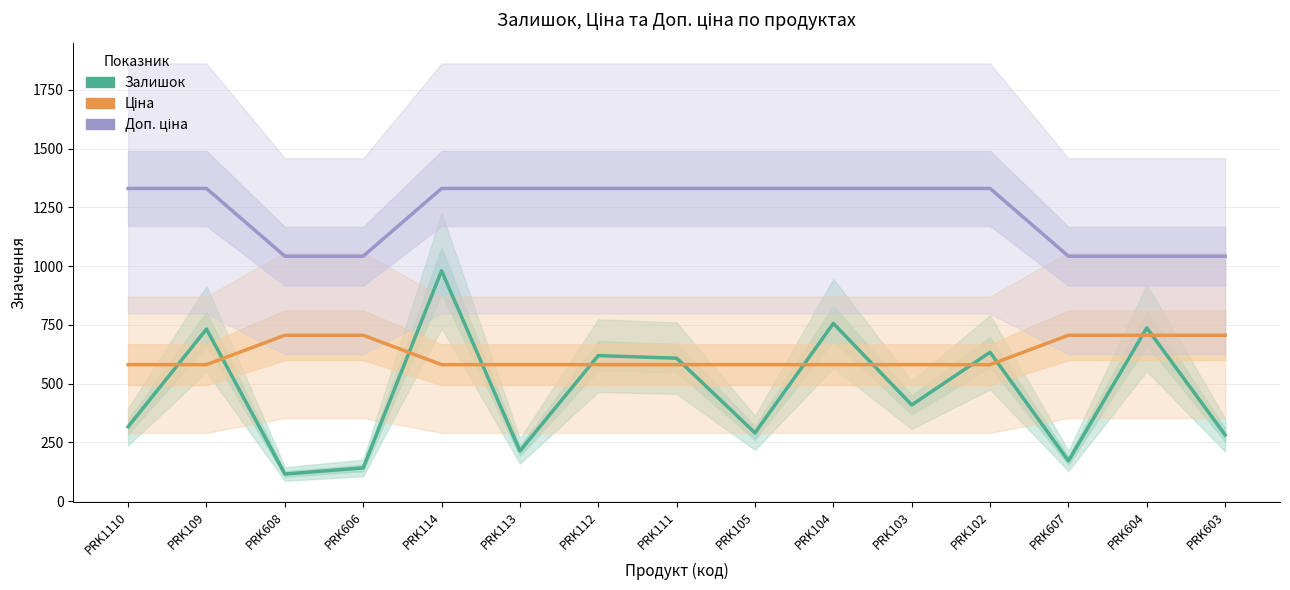

What is the difference between the maximum and minimum values in the Залишок series?

865.0